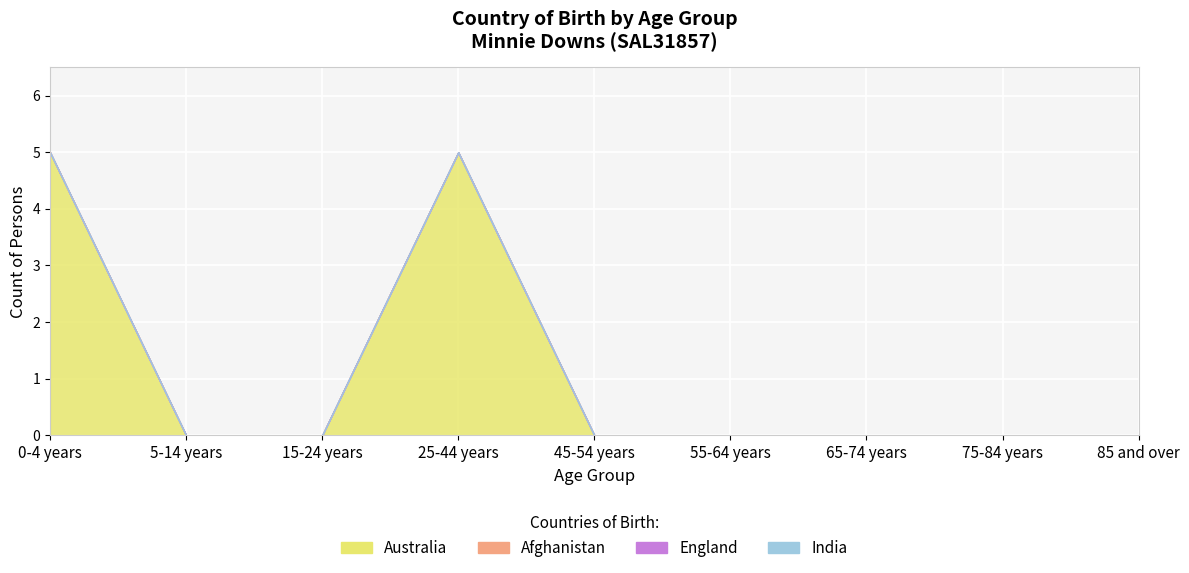

At which label does India reach its peak?

0-4 years